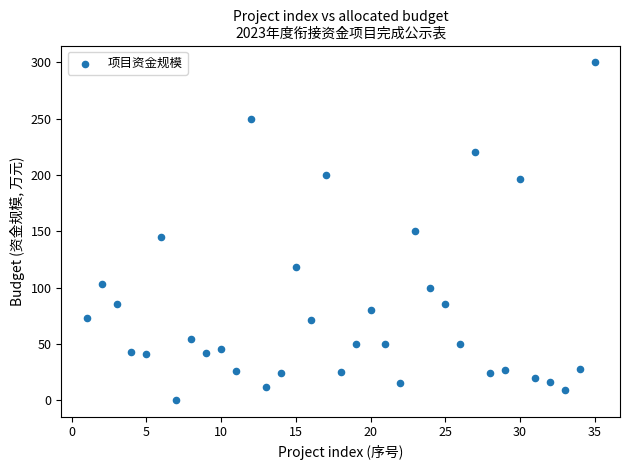

What is the range of X values (max minus min)?

34.0